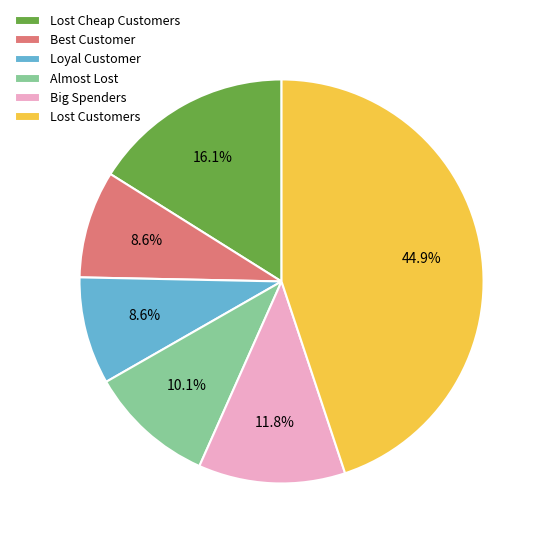

Approximately how many times larger is the value at Best Customer compared to Almost Lost?

0.9